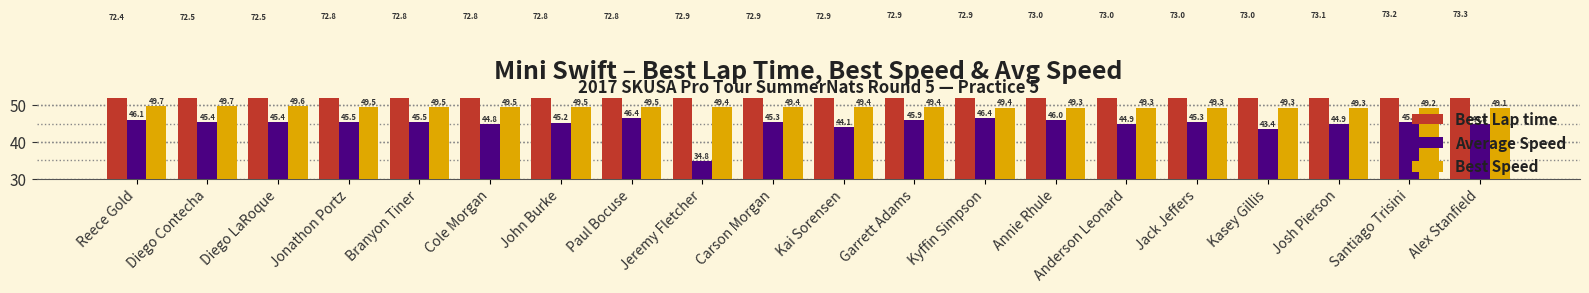

Is it true that Average Speed equals 71.8 at Josh Pierson?

False